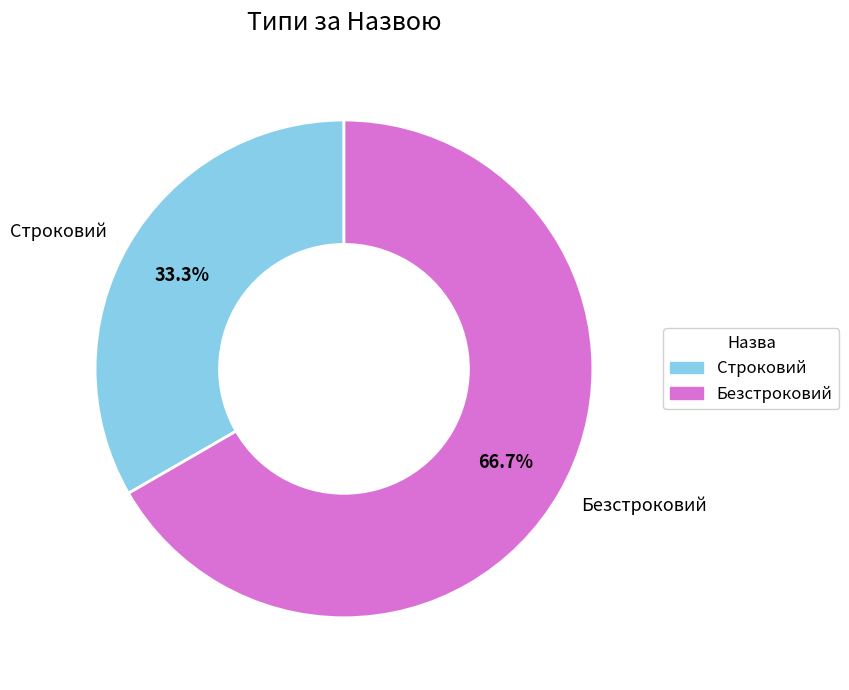

Which has a higher value, Строковий or Безстроковий?

Безстроковий